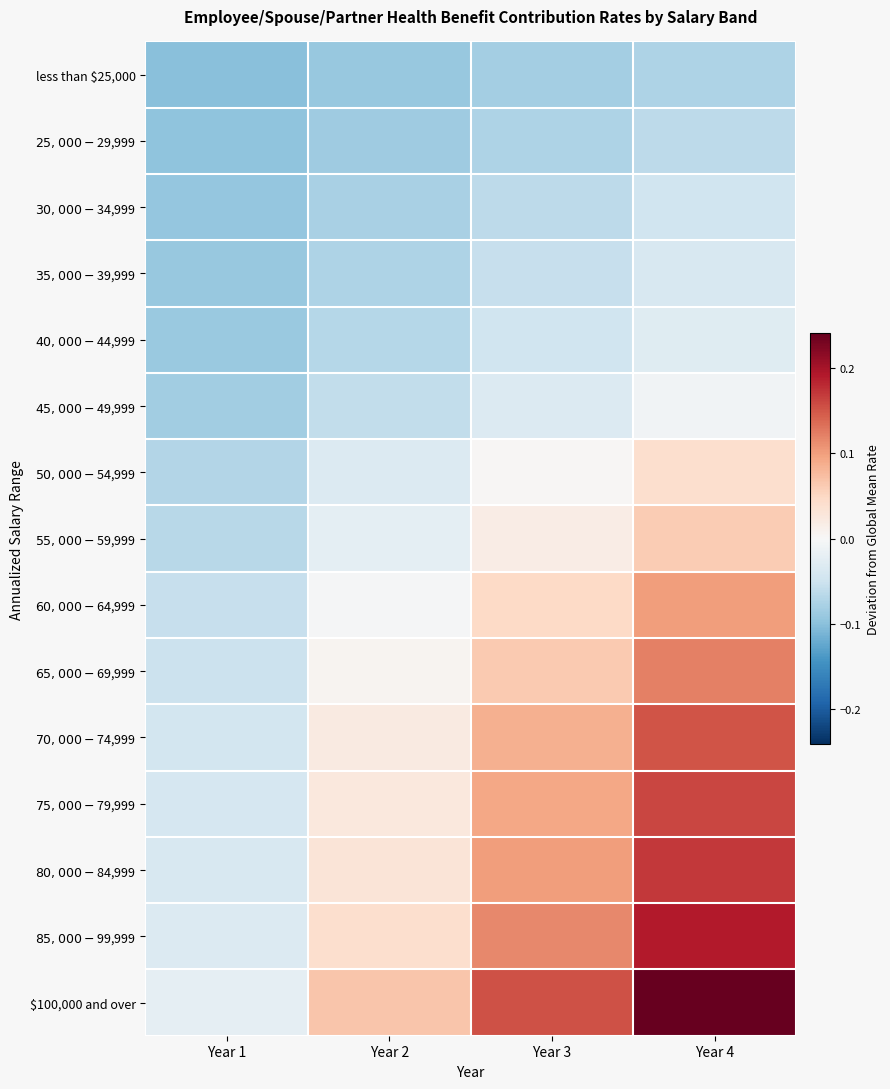

Reading left to right, transcribe all the data shown in this chart.

less than $25,000: Year 1=-0.1	Year 2=-0.1	Year 3=-0.1	Year 4=-0.1
$25,000-$29,999: Year 1=-0.1	Year 2=-0.1	Year 3=-0.1	Year 4=-0.1
$30,000-$34,999: Year 1=-0.1	Year 2=-0.1	Year 3=-0.1	Year 4=-0.0
$35,000-$39,999: Year 1=-0.1	Year 2=-0.1	Year 3=-0.1	Year 4=-0.0
$40,000-$44,999: Year 1=-0.1	Year 2=-0.1	Year 3=-0.0	Year 4=-0.0
$45,000-$49,999: Year 1=-0.1	Year 2=-0.1	Year 3=-0.0	Year 4=-0.0
$50,000-$54,999: Year 1=-0.1	Year 2=-0.0	Year 3=0.0	Year 4=0.0
$55,000-$59,999: Year 1=-0.1	Year 2=-0.0	Year 3=0.0	Year 4=0.1
$60,000-$64,999: Year 1=-0.1	Year 2=-0.0	Year 3=0.0	Year 4=0.1
$65,000-$69,999: Year 1=-0.1	Year 2=0.0	Year 3=0.1	Year 4=0.1
$70,000-$74,999: Year 1=-0.0	Year 2=0.0	Year 3=0.1	Year 4=0.2
$75,000-$79,999: Year 1=-0.0	Year 2=0.0	Year 3=0.1	Year 4=0.2
$80,000-$84,999: Year 1=-0.0	Year 2=0.0	Year 3=0.1	Year 4=0.2
$85,000-$99,999: Year 1=-0.0	Year 2=0.0	Year 3=0.1	Year 4=0.2
$100,000 and over: Year 1=-0.0	Year 2=0.1	Year 3=0.2	Year 4=0.2